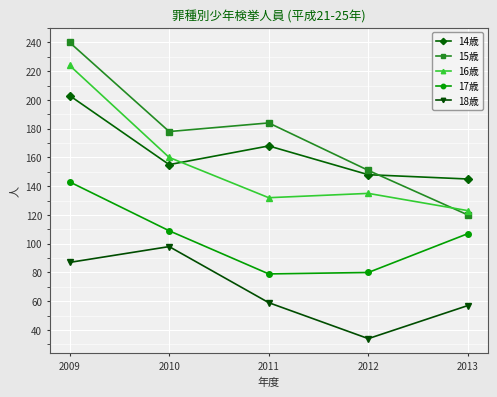

Does the chart have visible grid lines?

Yes